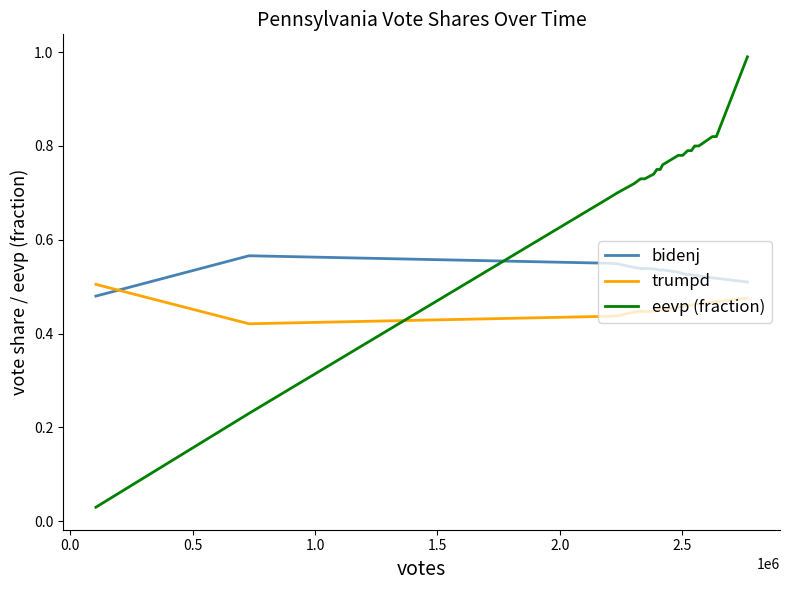

What is the maximum value shown in the chart?

1.0